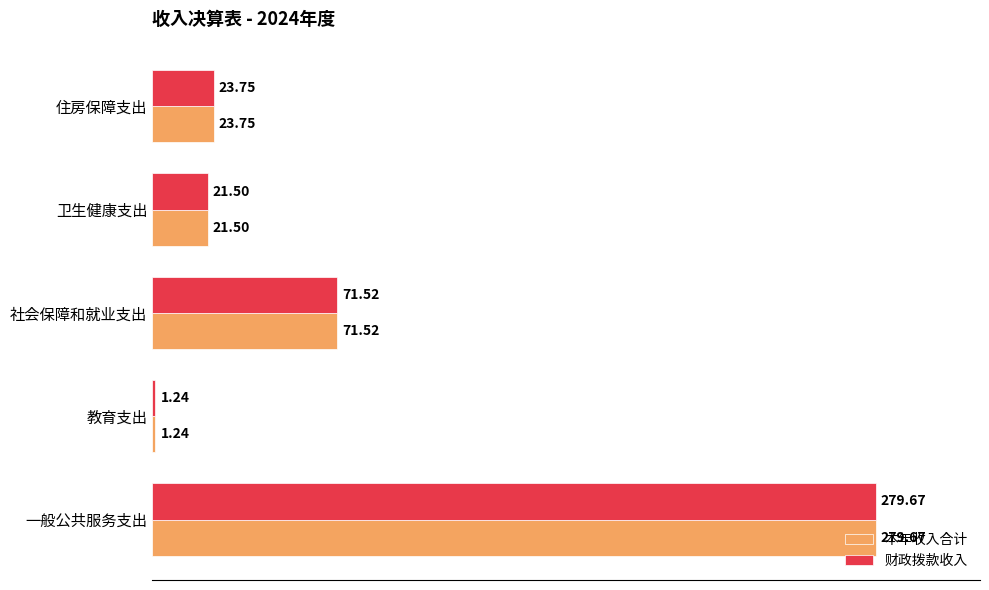

Is the value of 财政拨款收入 at 住房保障支出 greater than the value of 本年收入合计 at 社会保障和就业支出?

No